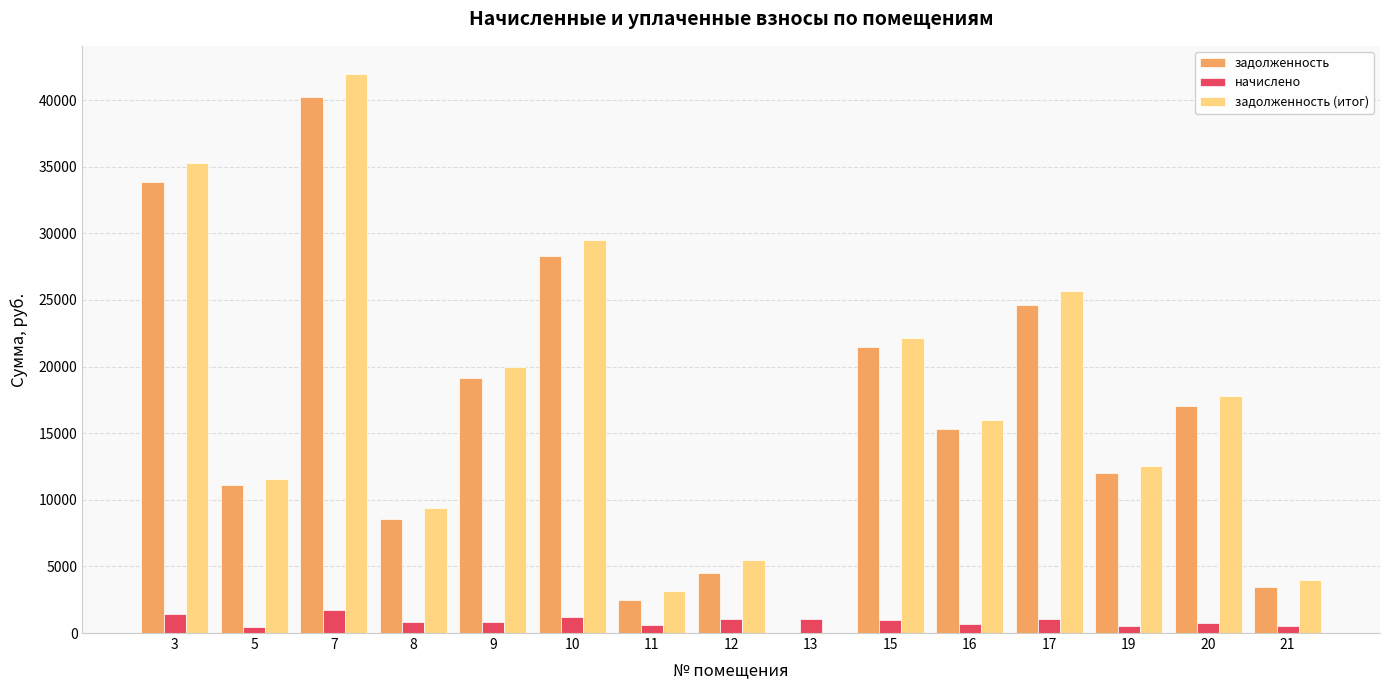

Which series changed the most between 11 and 21?

задолженность